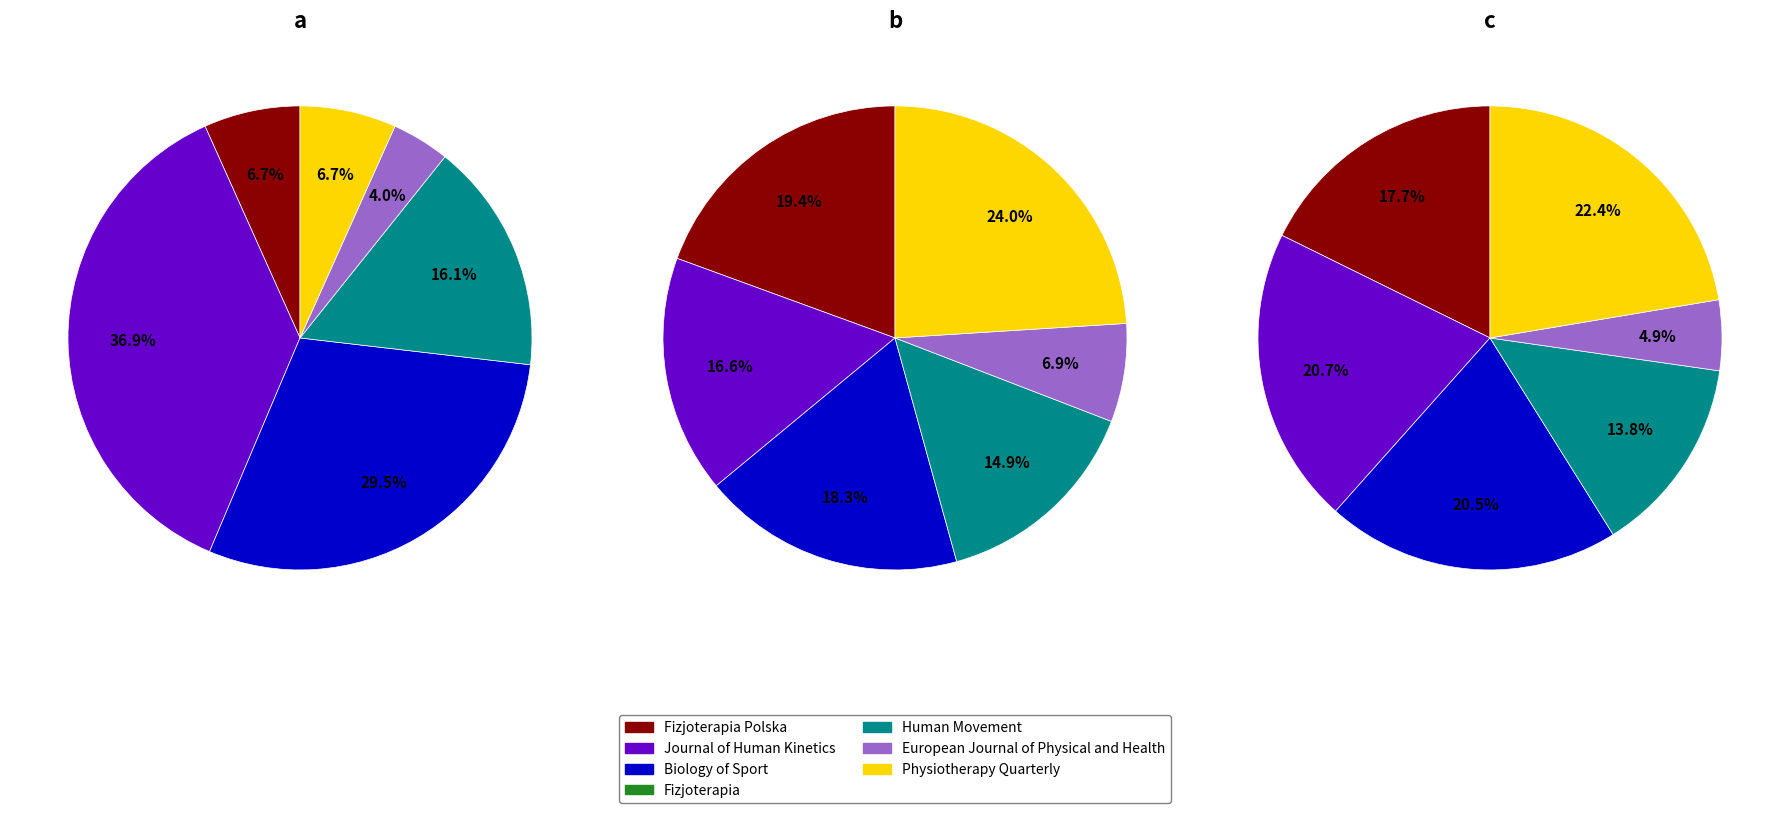

To the nearest percent, what is the combined percentage of Human Movement and Fizjoterapia?

16%